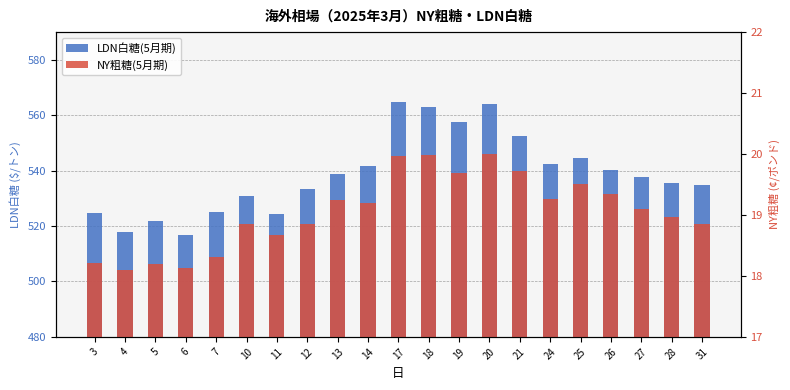

Between 11 and 5, which is larger?

11